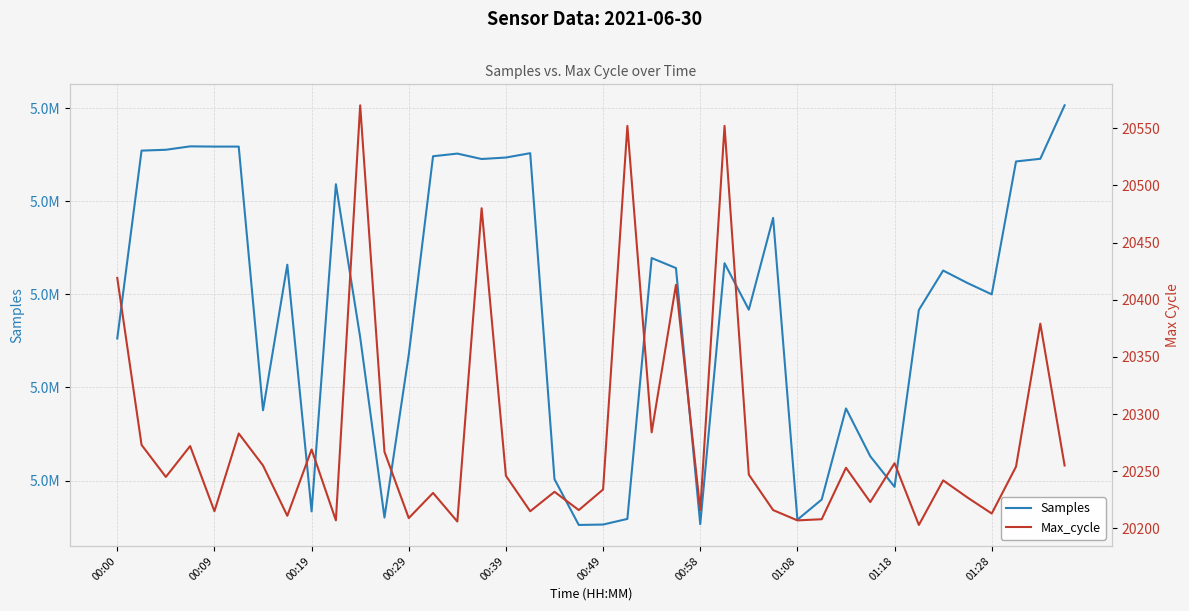

What is the total value across all series at 19?

5022833